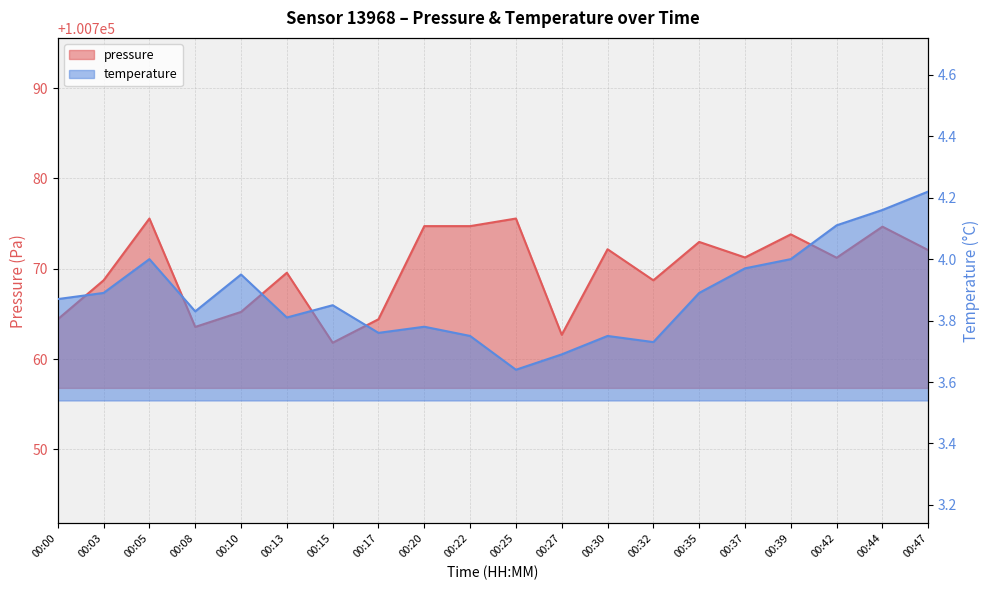

Is the value of temperature at 00:08 greater than the value of pressure at 00:20?

No